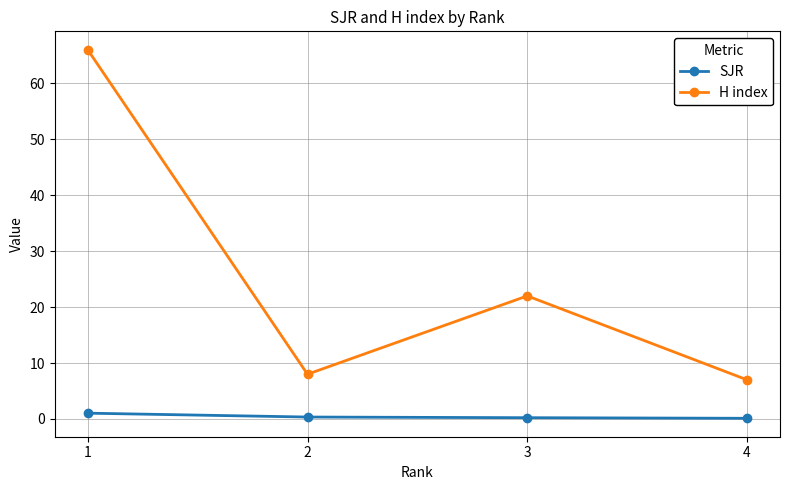

True or false: H index and SJR cross at least once.

False